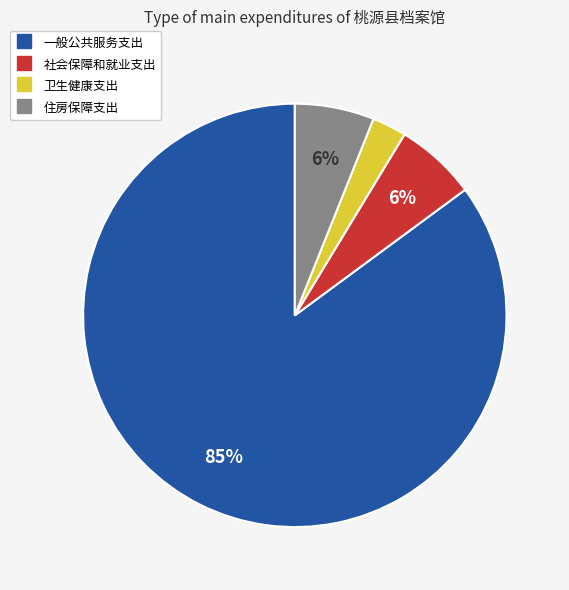

Between 社会保障和就业支出 and 卫生健康支出, which is larger?

社会保障和就业支出